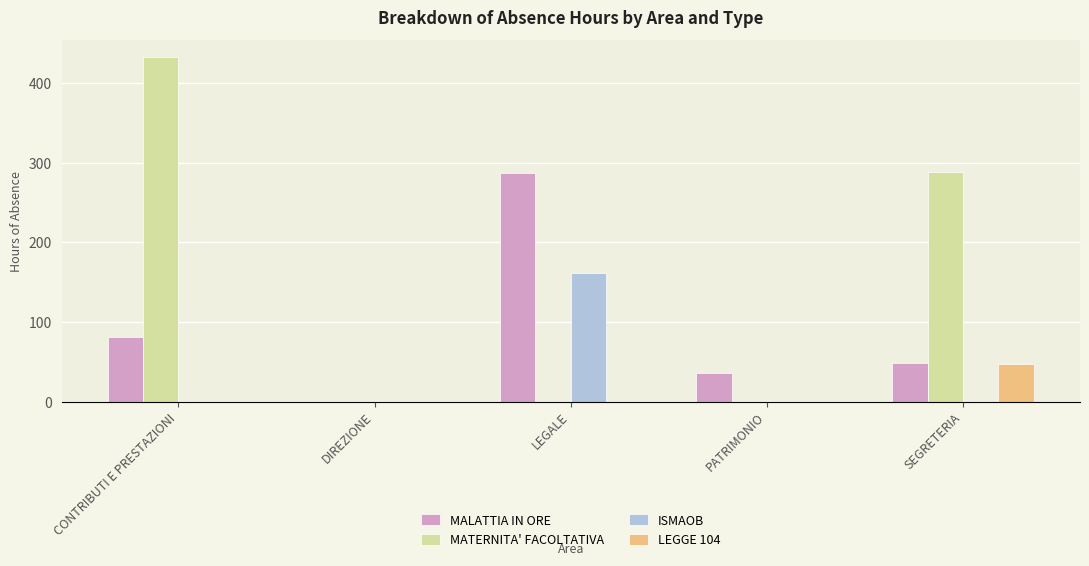

True or false: MATERNITA' FACOLTATIVA has a value of 754.5 at CONTRIBUTI E PRESTAZIONI.

False